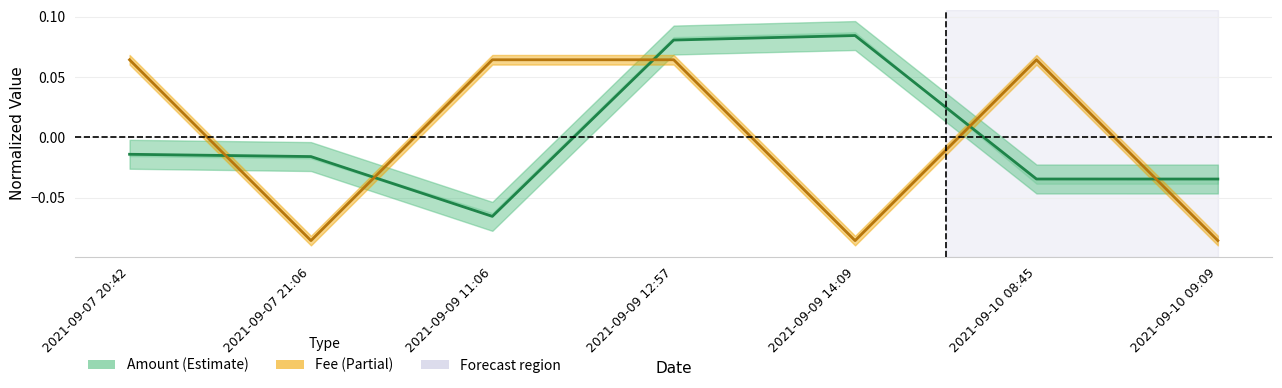

What is the highest value of the Amount series?

0.1